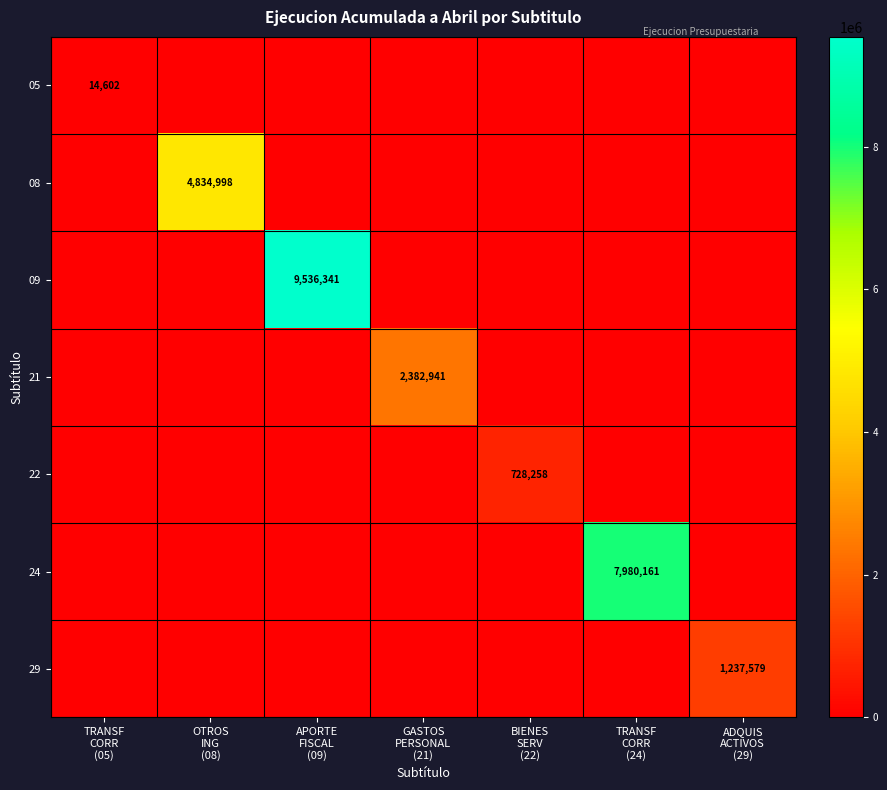

What is the difference between the 09 values at APORTE FISCAL (09) and TRANSF CORR (24)?

9536341